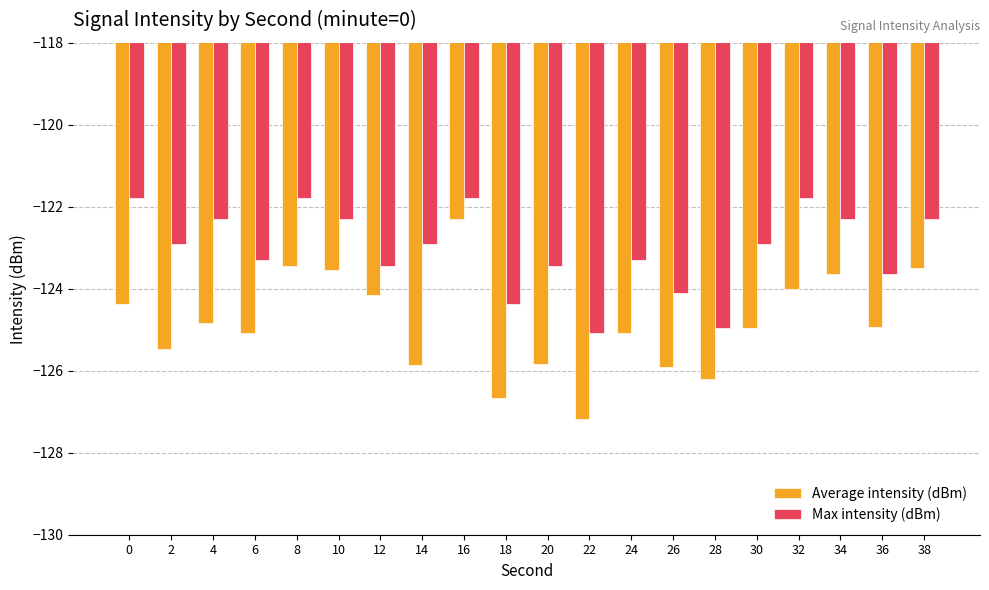

What is the difference between the maximum and second lowest values in the Max intensity (dBm) series?

3.2